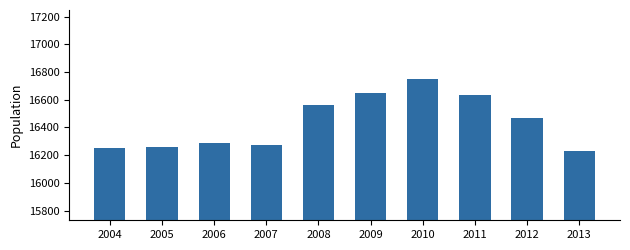

Reading left to right, extract all data points from this chart.

2004=16249	2005=16261	2006=16288	2007=16271	2008=16561	2009=16647	2010=16747	2011=16636	2012=16469	2013=16230